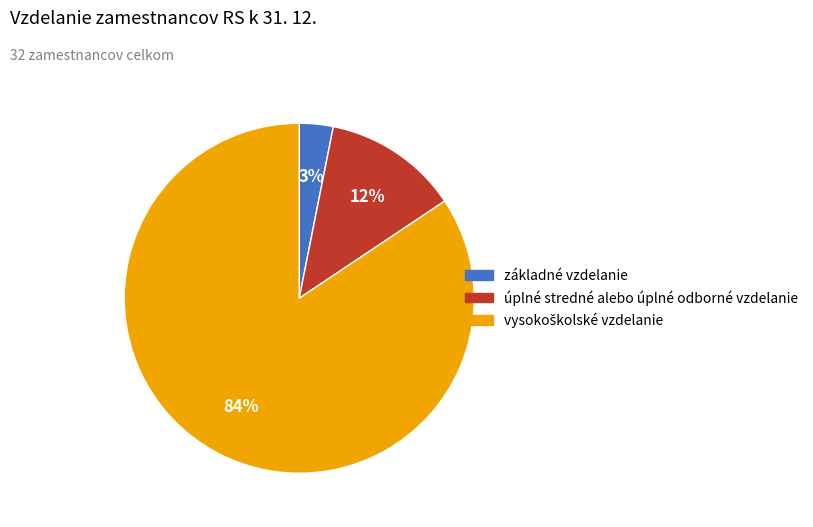

Between úplné stredné alebo úplné odborné vzdelanie and základné vzdelanie, which is larger?

úplné stredné alebo úplné odborné vzdelanie